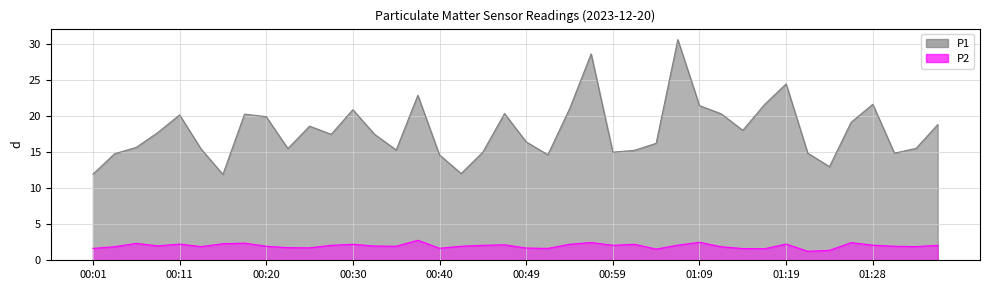

True or false: P1 has a value of 5.4 at 01:16.

False